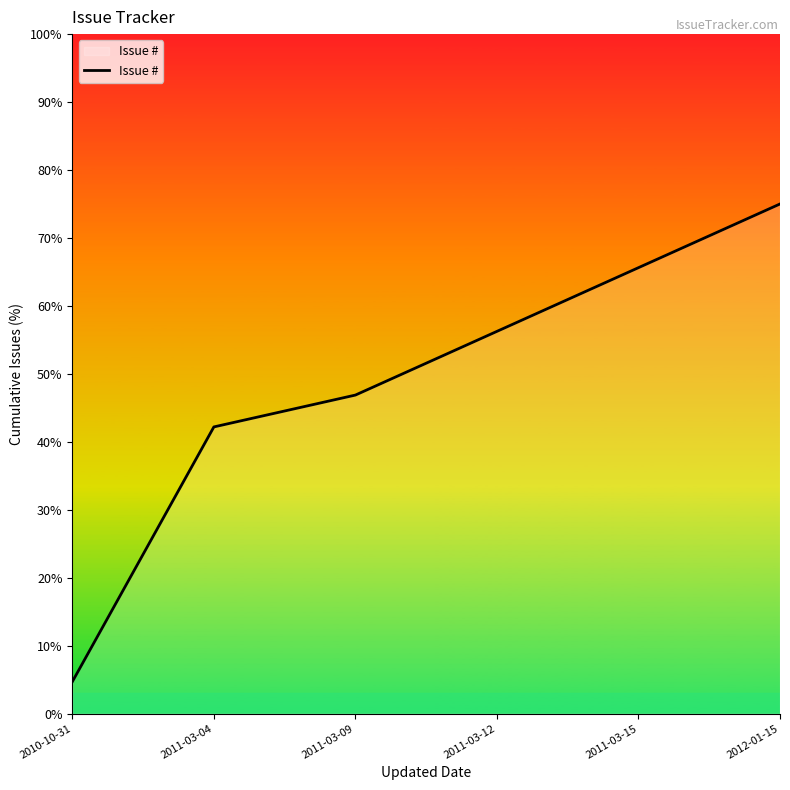

Count the number of categories in the chart.

6